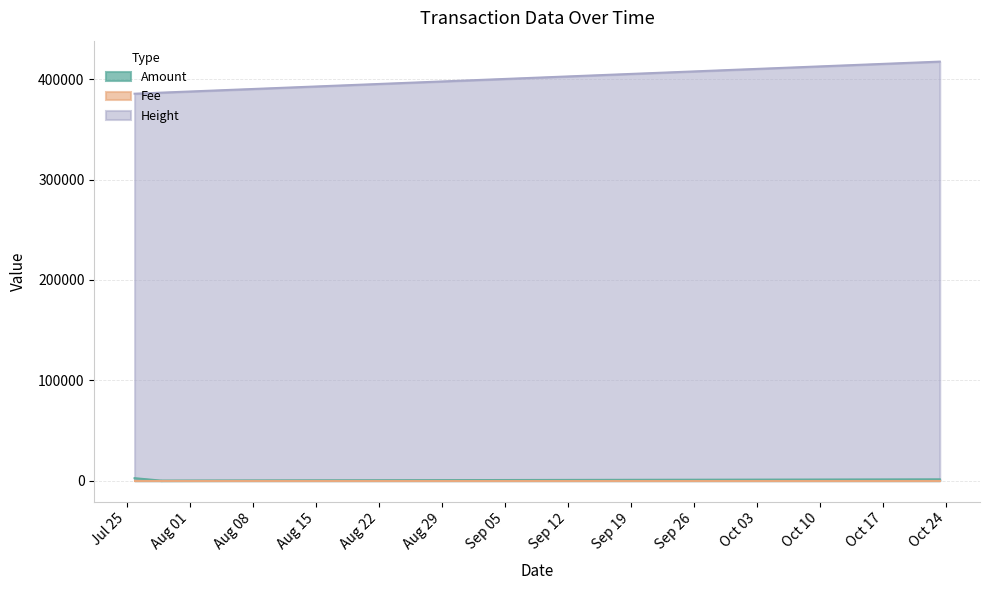

How many values in the Amount series are below 80?

2